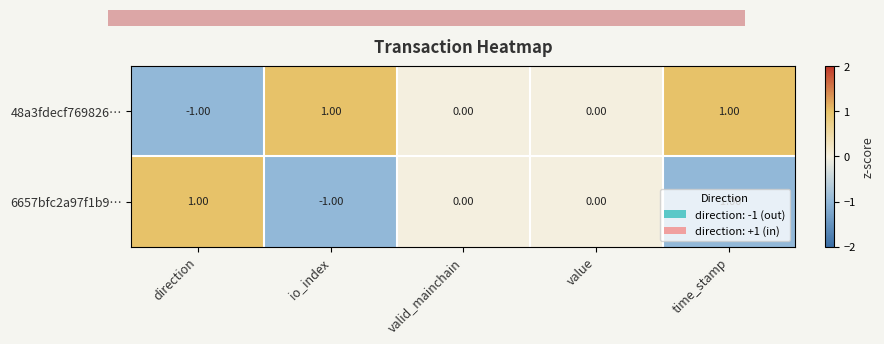

What is the minimum value for 6657bfc2a97f1b9…?

-1